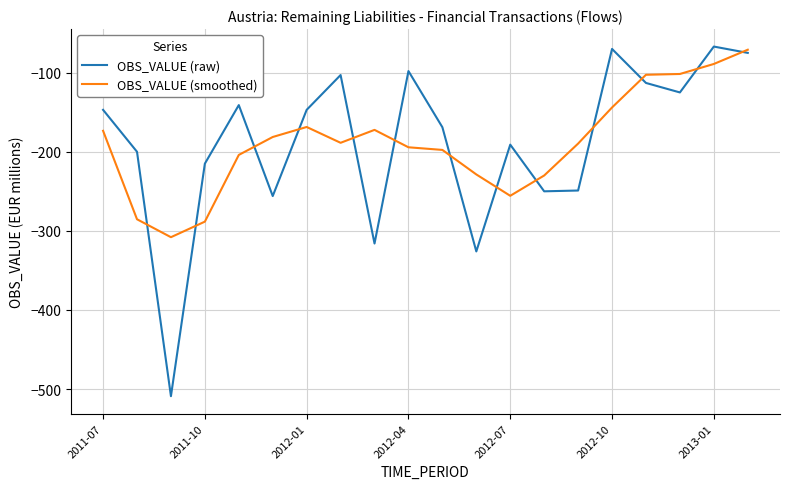

Which series has the widest spread of values?

OBS_VALUE (raw)